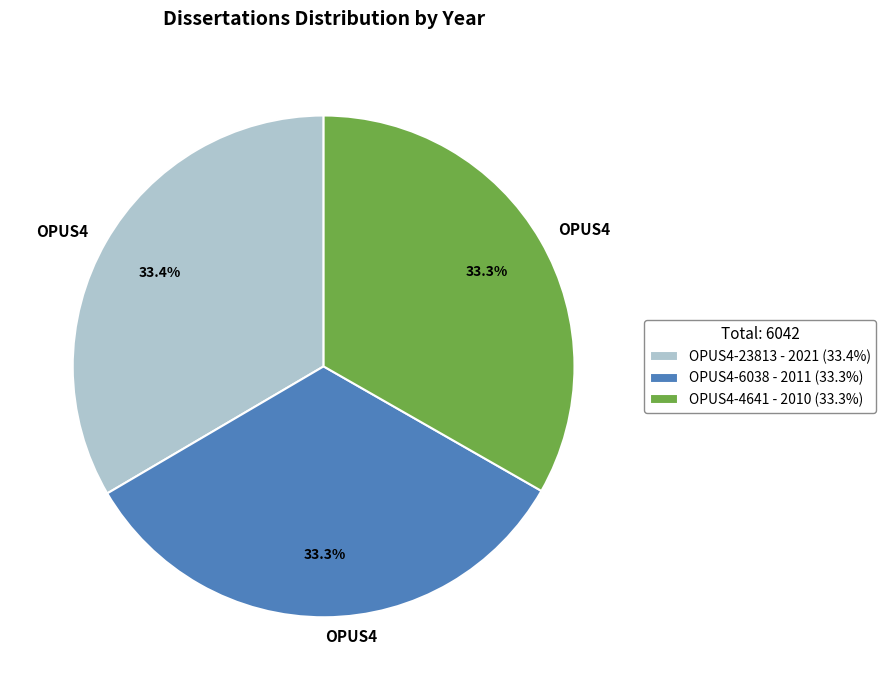

How many segments does this pie chart have?

3